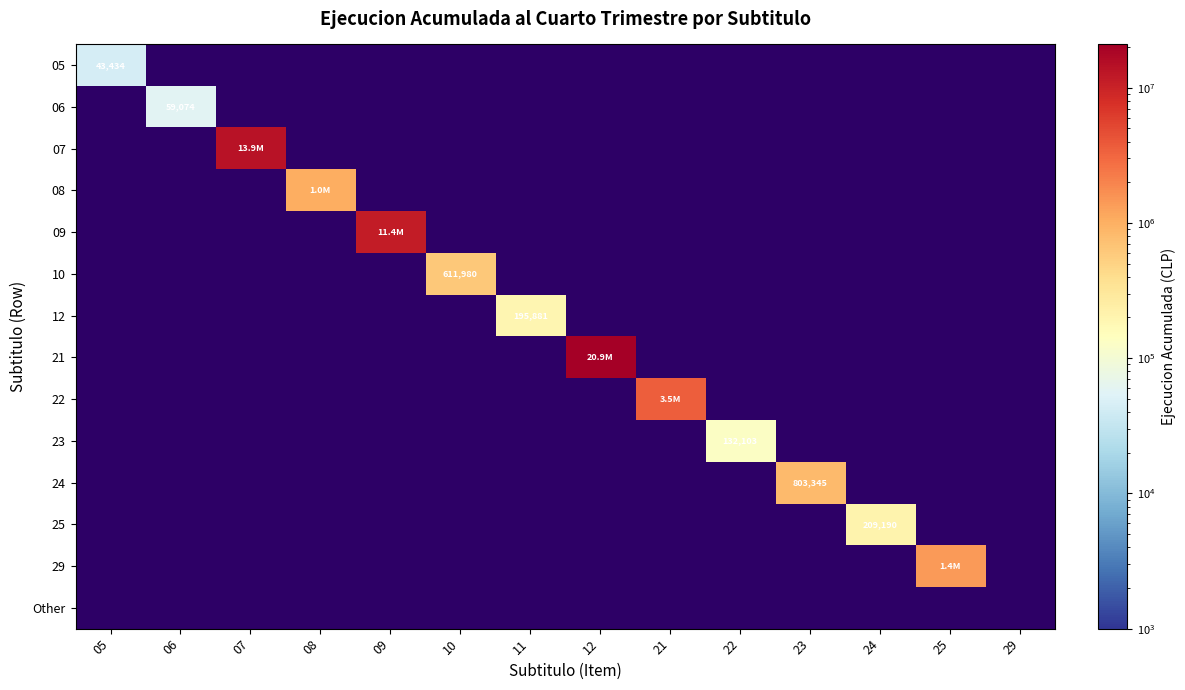

Count the number of categories in the chart.

14